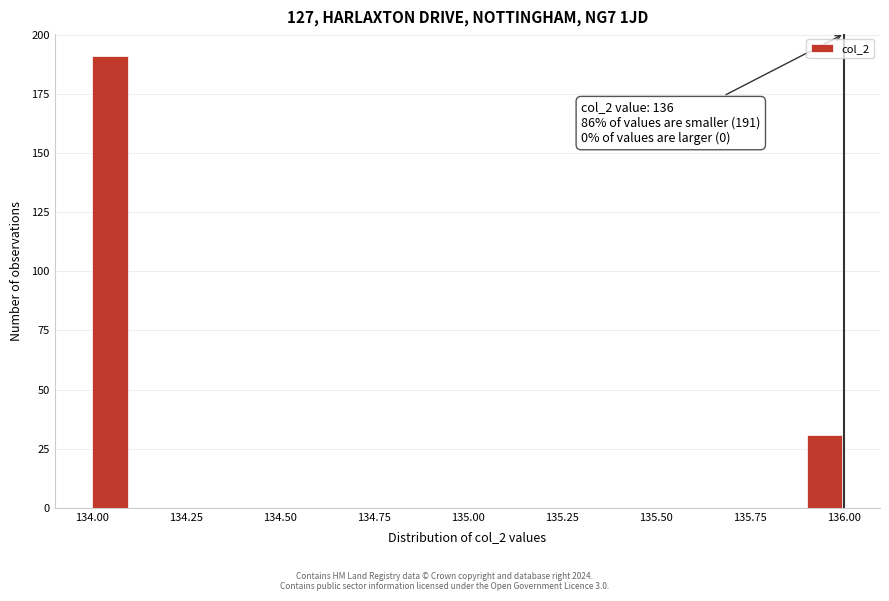

Read against the x-axis, roughly where is the centre of the tallest bar?

134.05